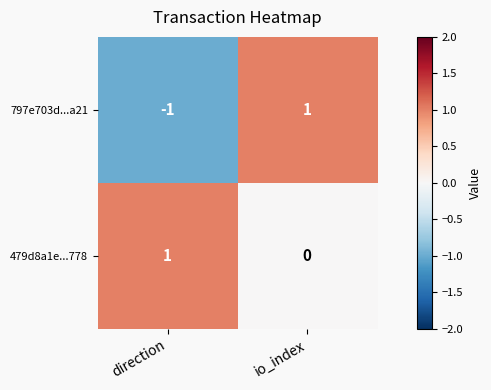

At direction, list the series in order from largest to smallest.

479d8a1e...778, 797e703d...a21